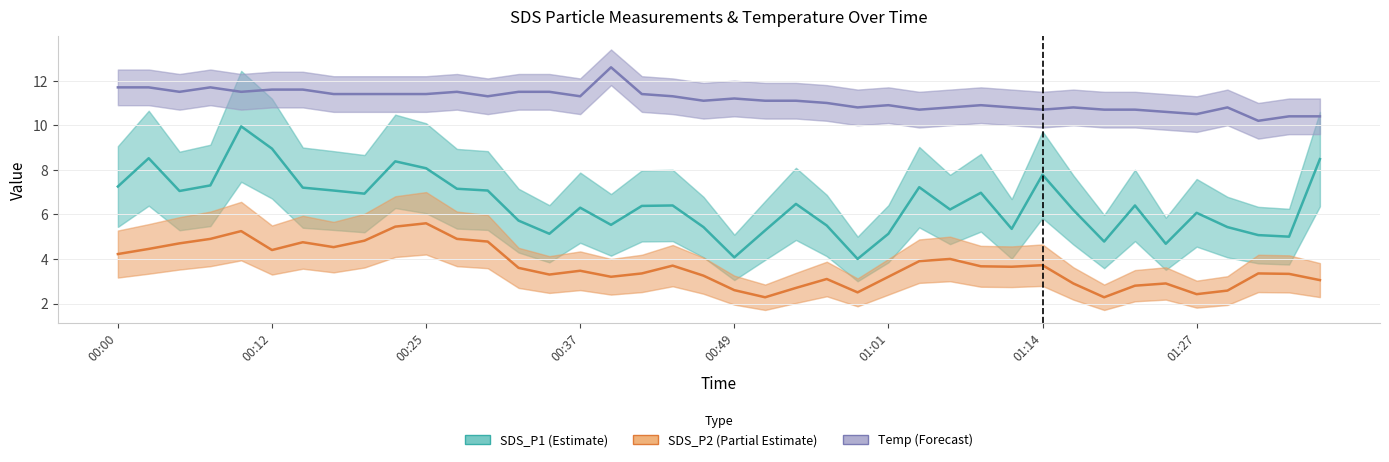

Between 14 and 35, which series saw the biggest shift?

Temperature (Forecast)